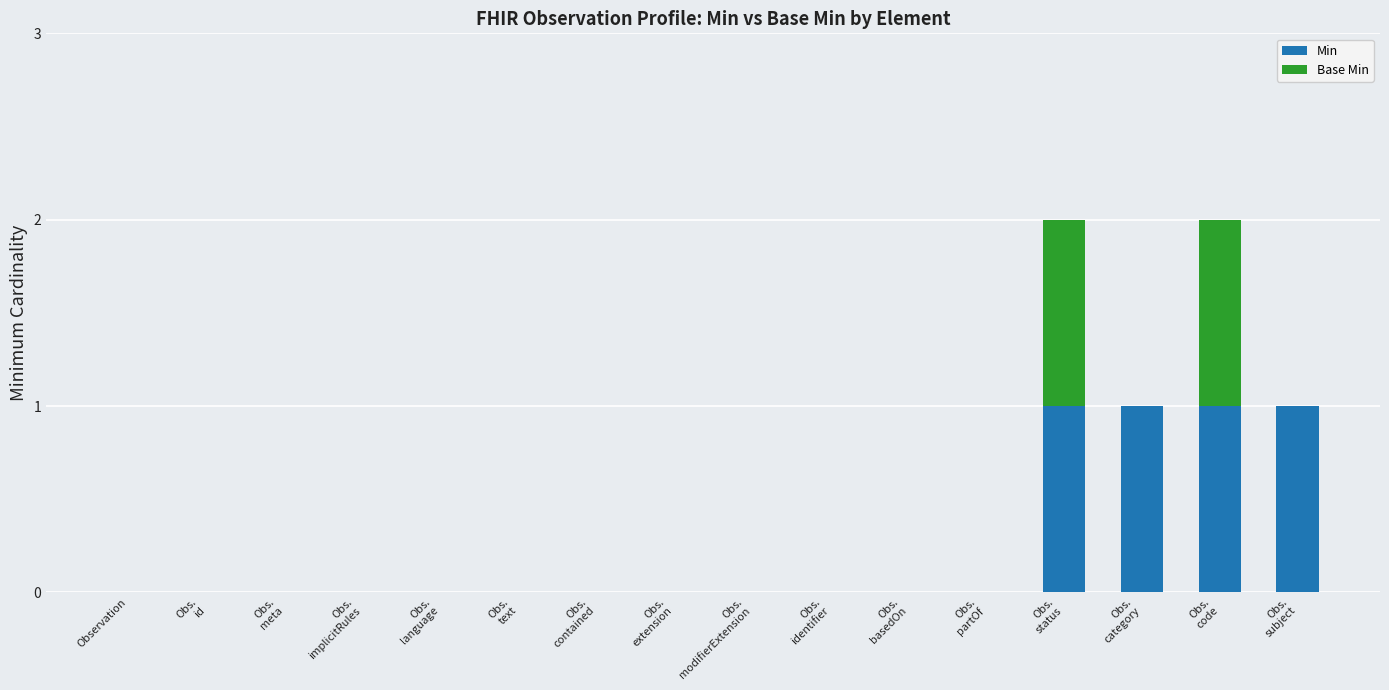

What is the sum of all Min values?

4